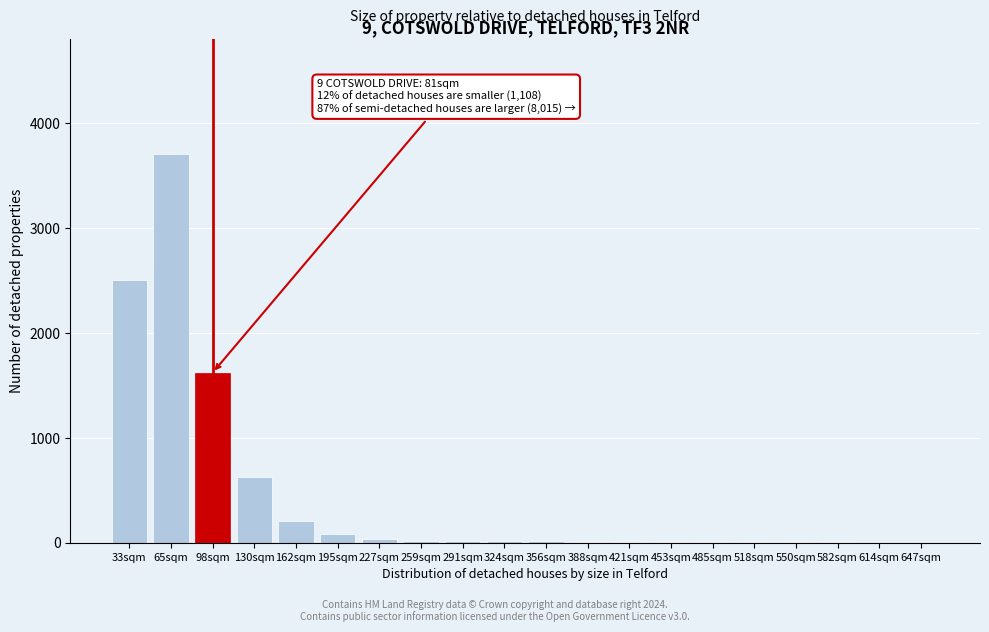

At which category does the chart reach its peak across all series?

65sqm